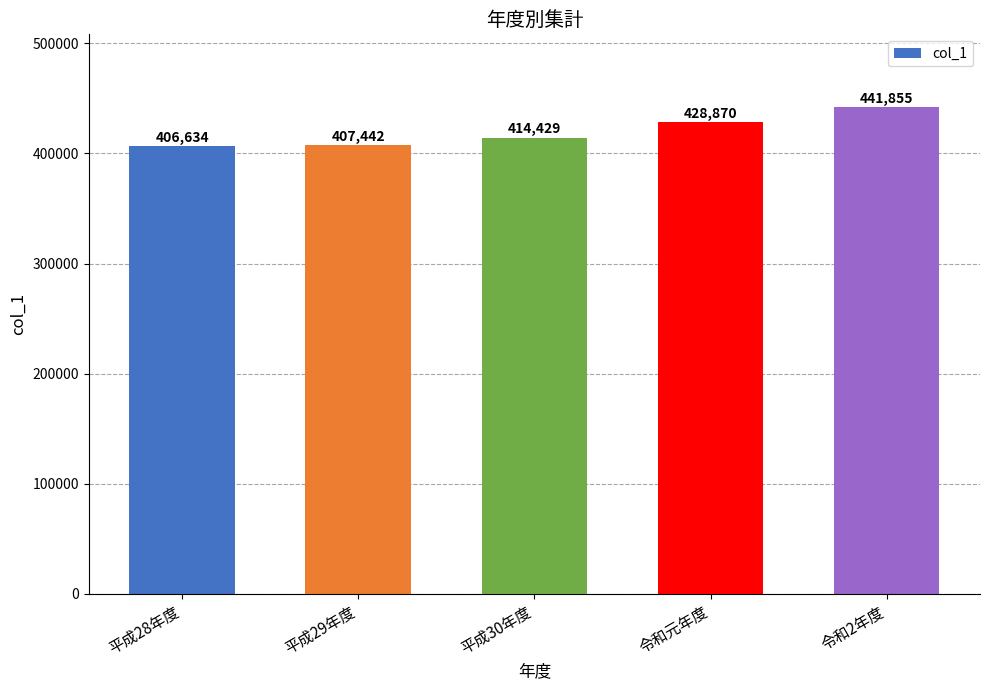

Reading left to right, what are all the values shown in this chart?

平成28年度=406634	平成29年度=407442	平成30年度=414429	令和元年度=428870	令和2年度=441855